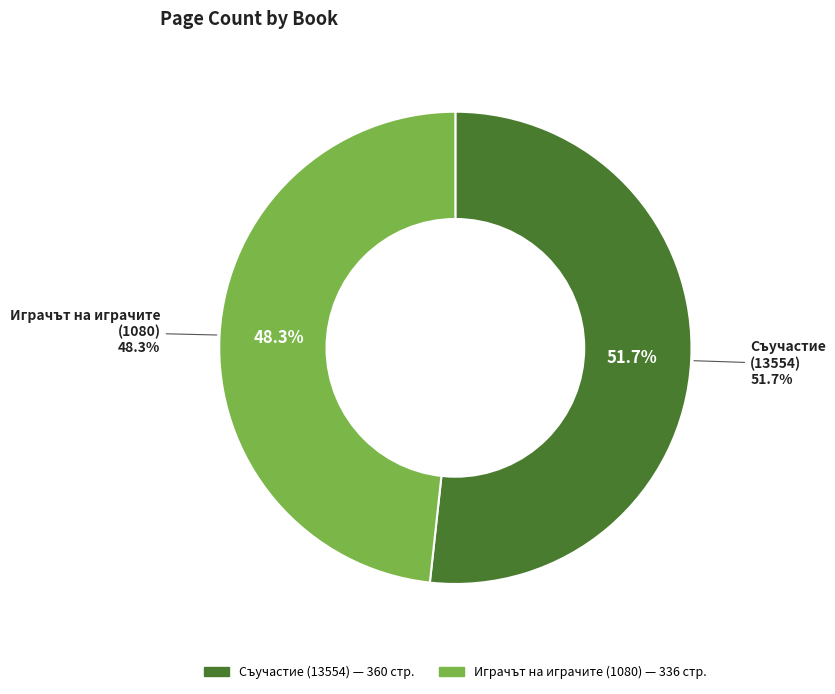

What is the majority slice?

Съучастие
(13554)